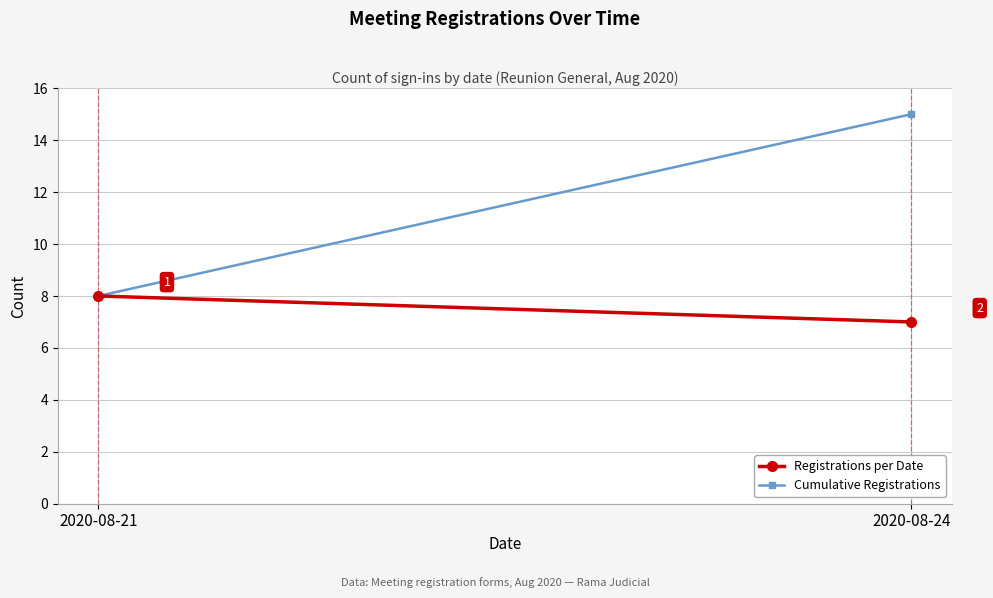

What is the lowest value of the Registrations per Date series?

7